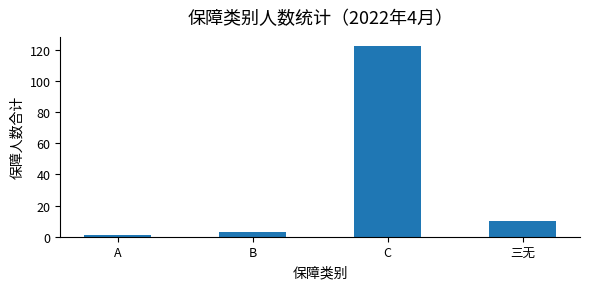

How many series are shown in this chart?

1